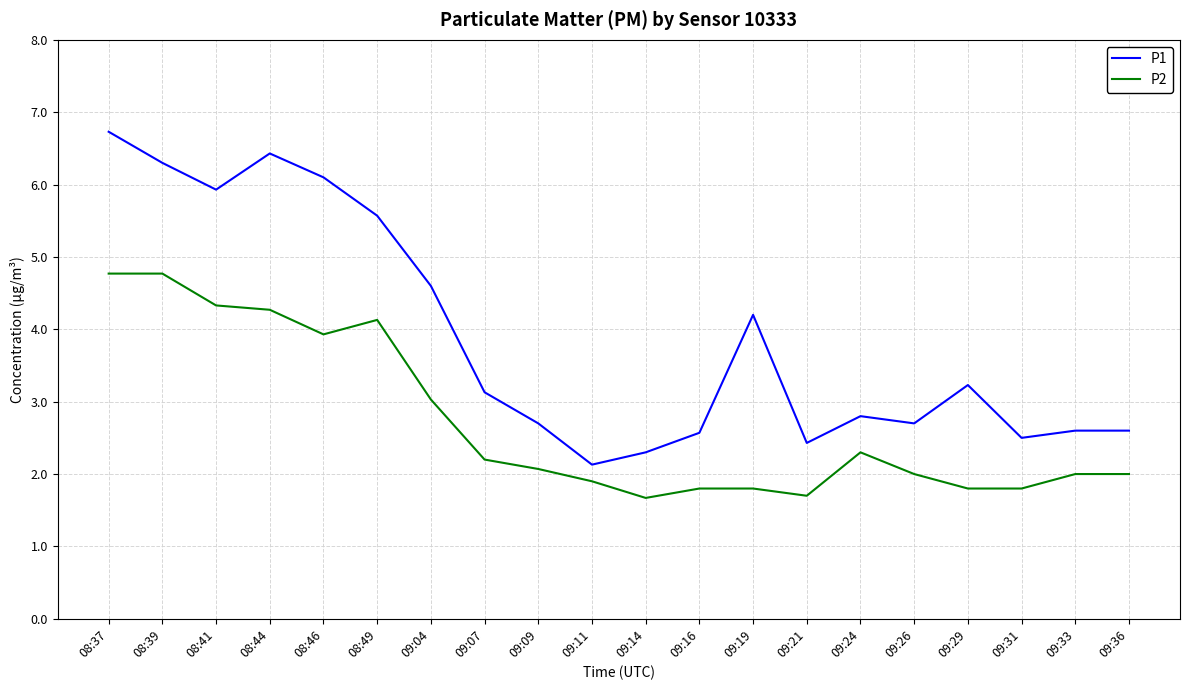

Reading left to right, transcribe all the data shown in this chart.

P1: 6.7	6.3	5.9	6.4	6.1	5.6	4.6	3.1	2.7	2.1	2.3	2.6	4.2	2.4	2.8	2.7	3.2	2.5	2.6	2.6
P2: 4.8	4.8	4.3	4.3	3.9	4.1	3.0	2.2	2.1	1.9	1.7	1.8	1.8	1.7	2.3	2.0	1.8	1.8	2.0	2.0